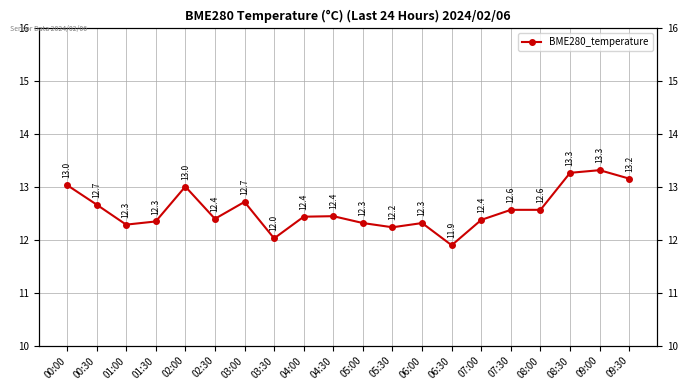

Rank the categories by value from lowest to highest.

06:30, 03:30, 05:30, 01:00, 05:00, 06:00, 01:30, 07:00, 02:30, 04:00, 04:30, 07:30, 08:00, 00:30, 03:00, 02:00, 00:00, 09:30, 08:30, 09:00